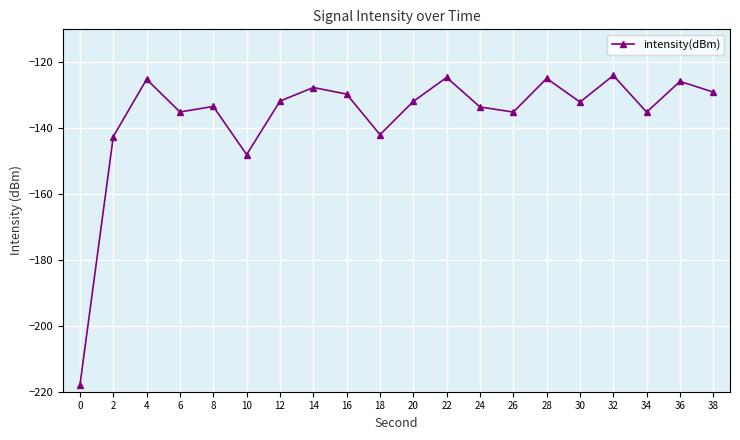

What is the value of the 13th point from the left?

-133.6